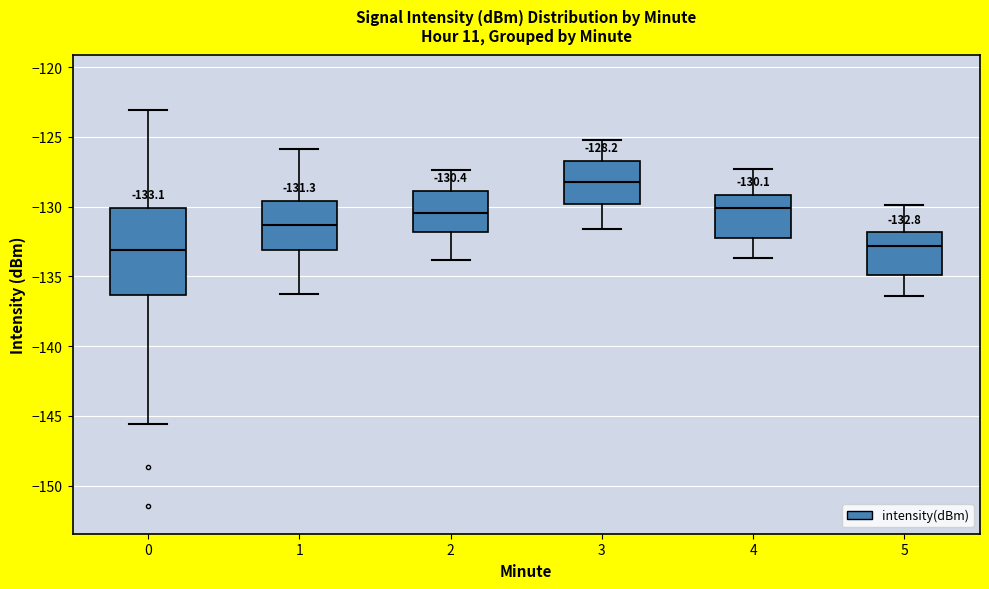

Which box's median line is the highest?

3